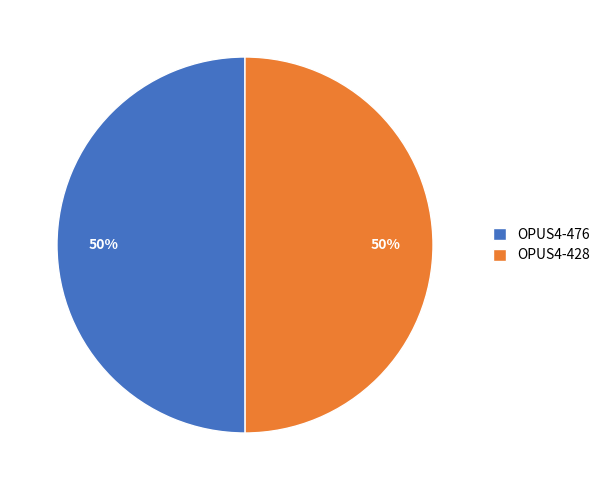

Approximately how many times larger is the value at OPUS4-476 compared to OPUS4-428?

1.0